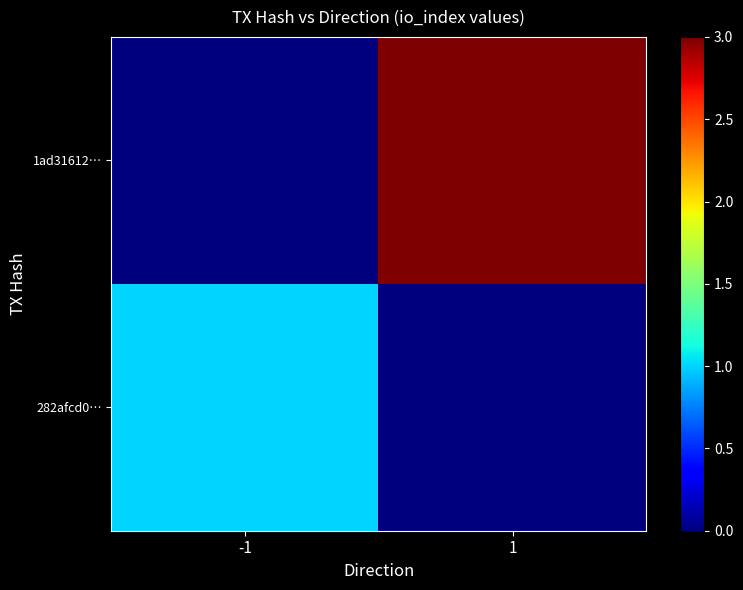

Reading right to left, extract all data points from this chart.

282afcd0…: 1=0	-1=1
1ad31612…: 1=3	-1=0